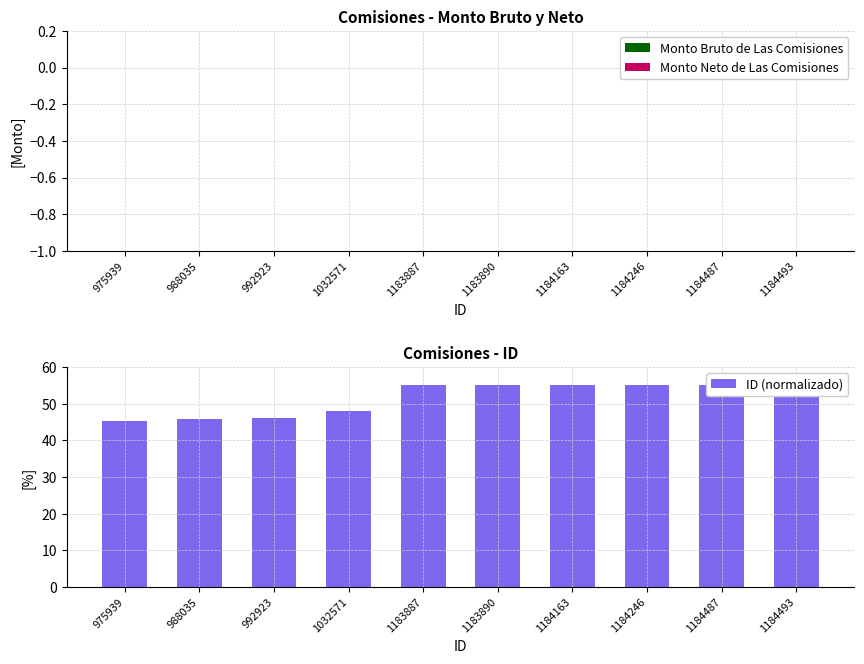

At which label does ID (normalizado) first exceed 54?

1183887